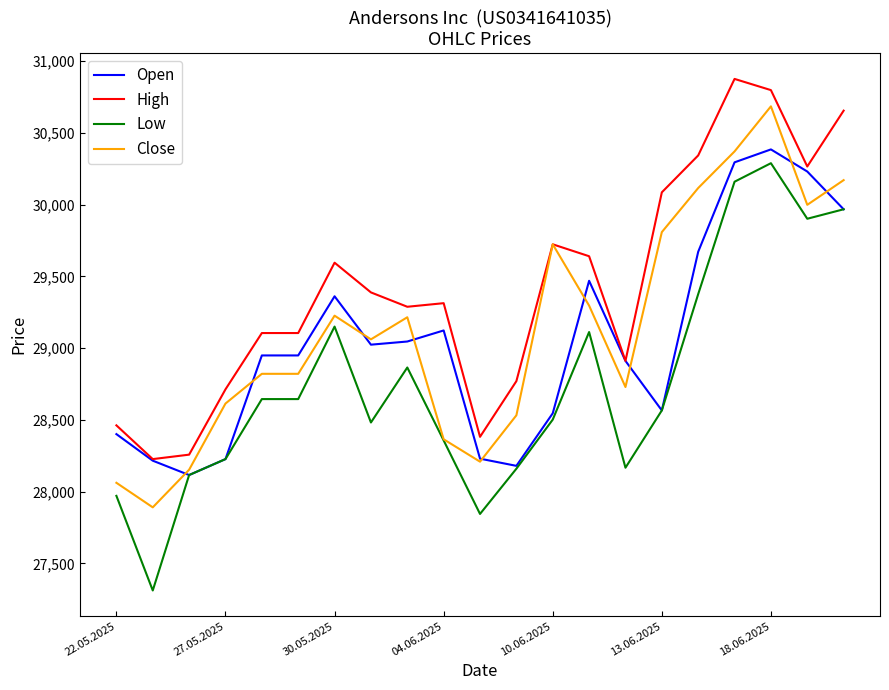

True or false: Low and High cross at least once.

False